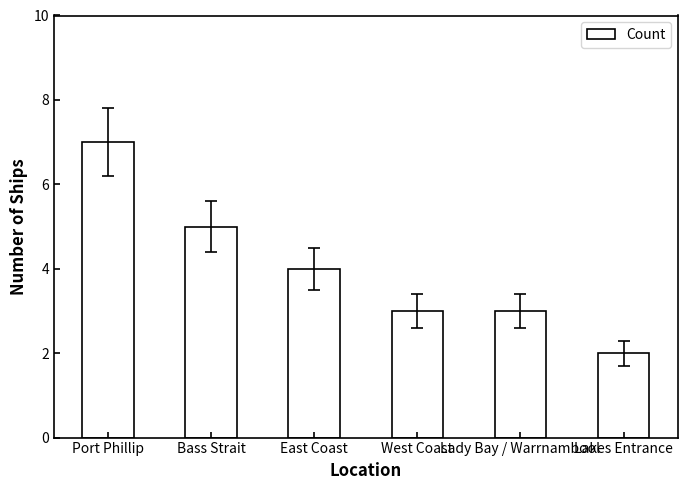

Reading left to right, transcribe all the data shown in this chart.

Port Phillip=7	Bass Strait=5	East Coast=4	West Coast=3	Lady Bay / Warrnambool=3	Lakes Entrance=2